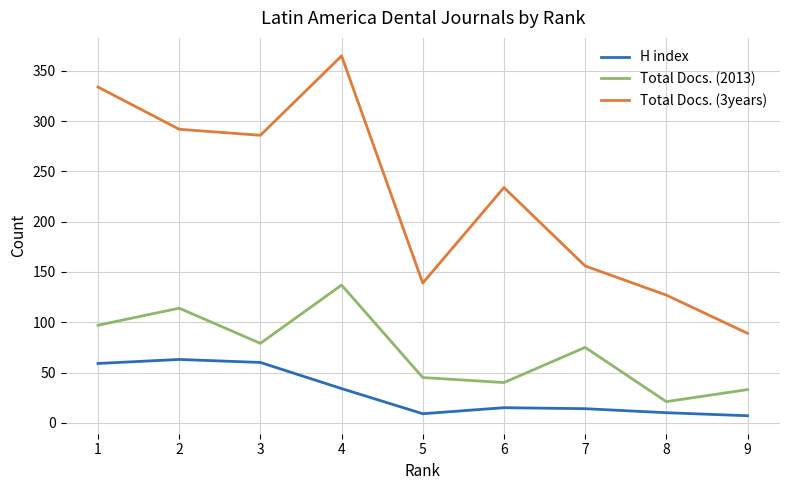

True or false: H index has a value of 10 at 8.

True